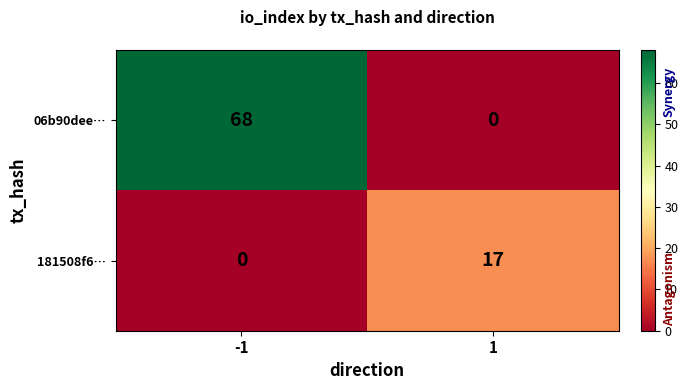

What is the maximum value shown in the chart?

68